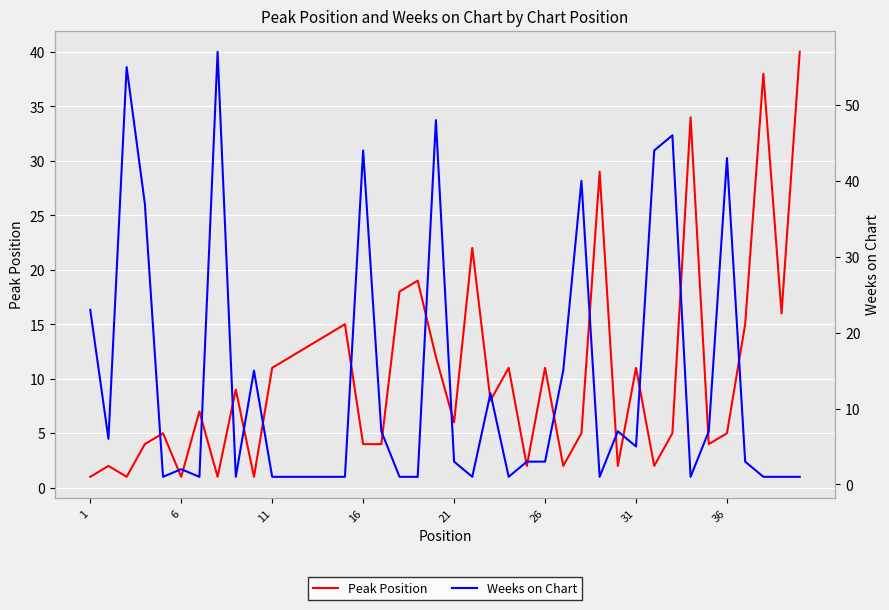

What is the sum of all Peak Position values?

422